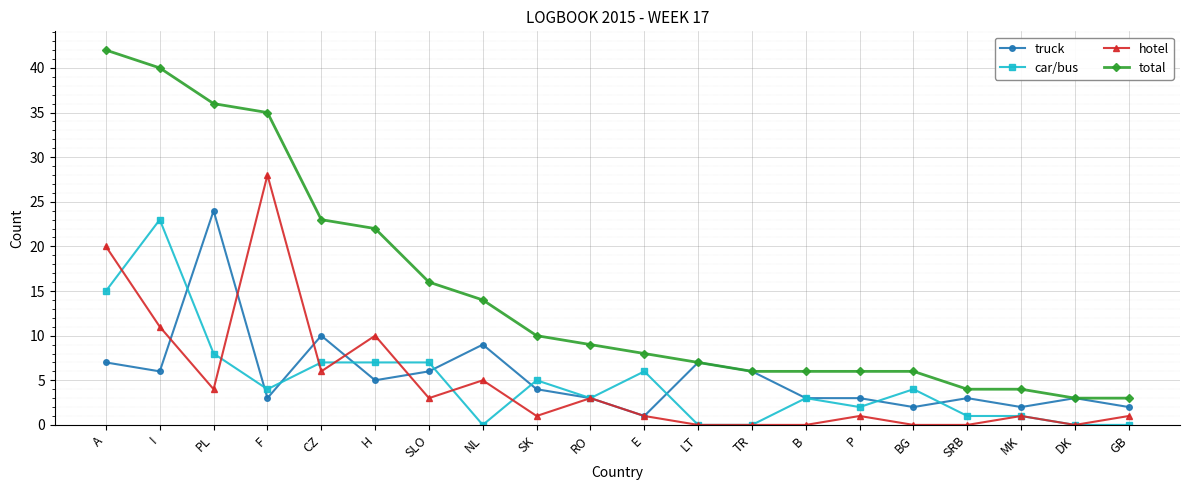

How many distinct data groups are displayed?

4